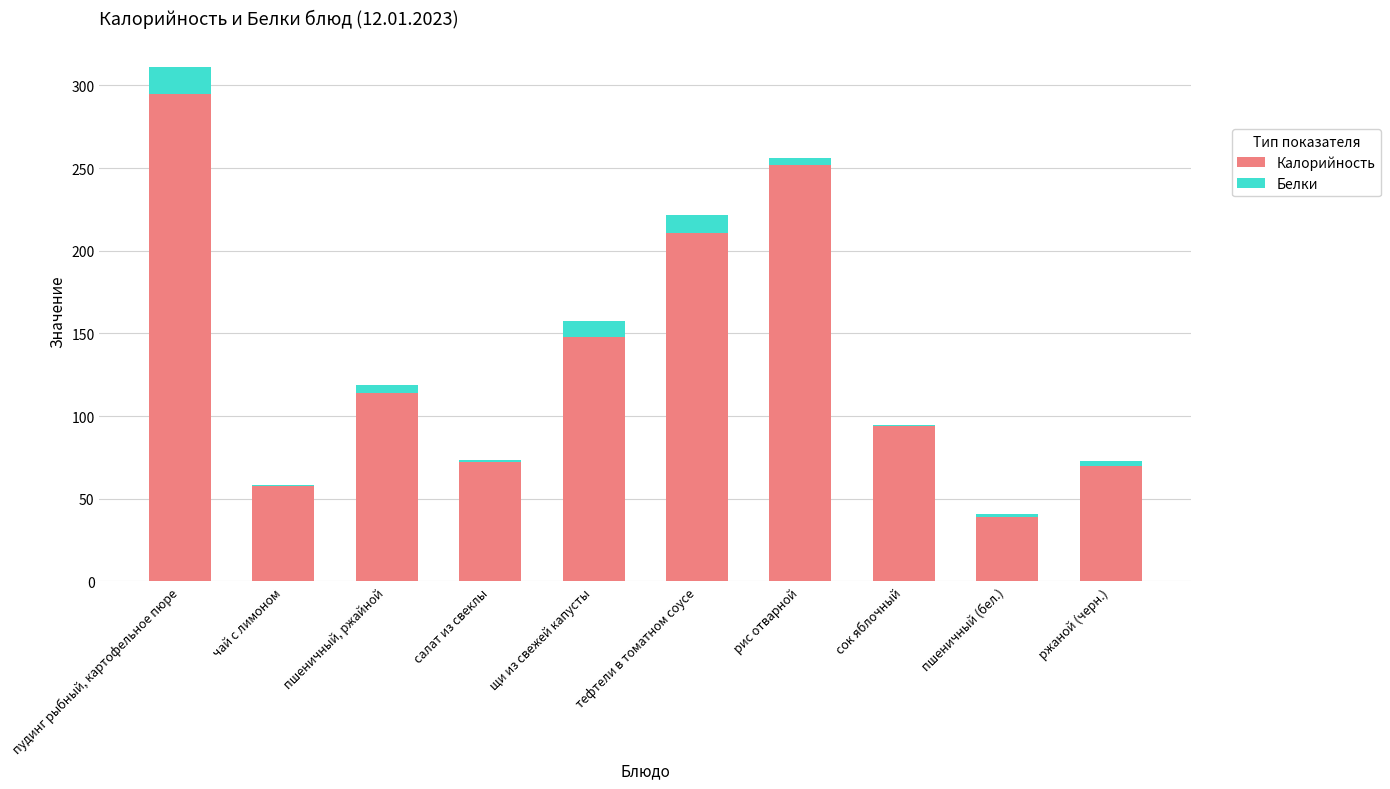

The value of Калорийность at ржаной (черн.) is 70.0. True or false?

True